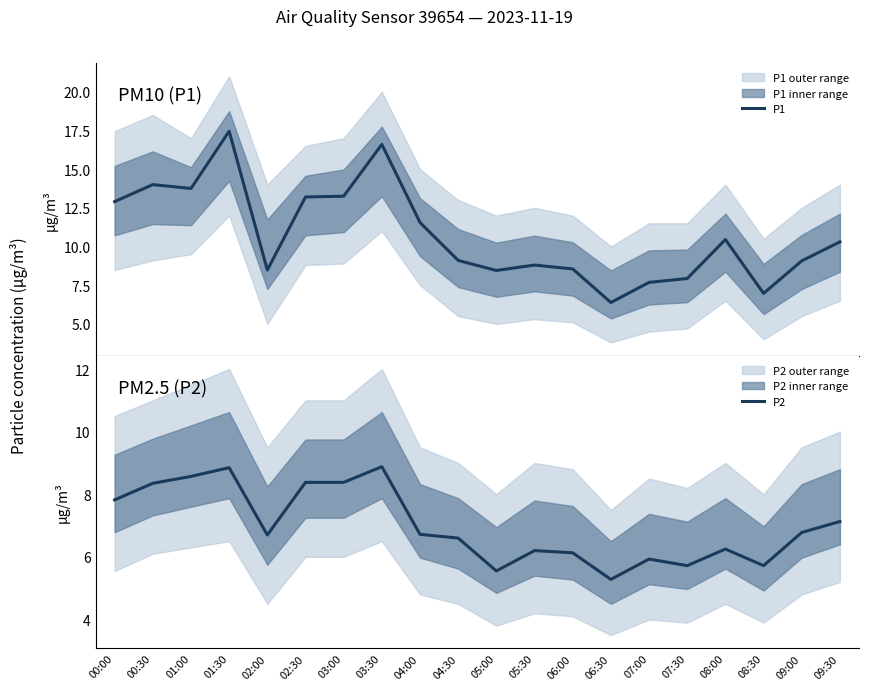

What is the label of the 15th point from the left?

07:00